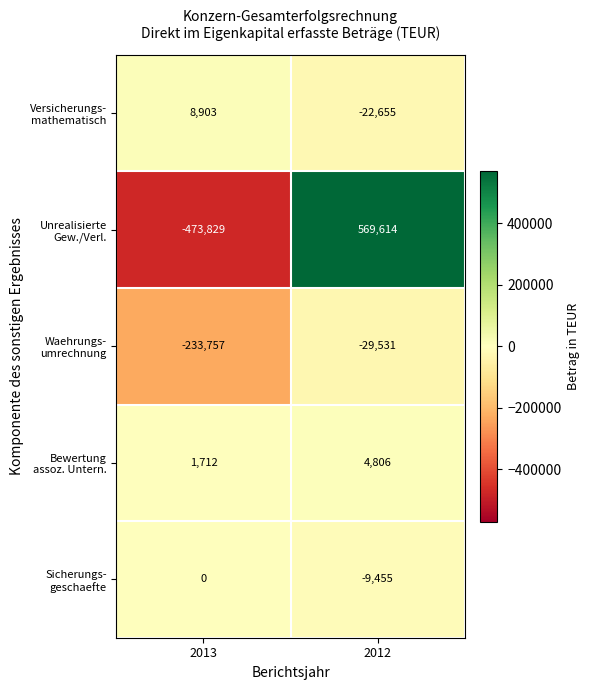

Which category has the lowest value across all series?

2013